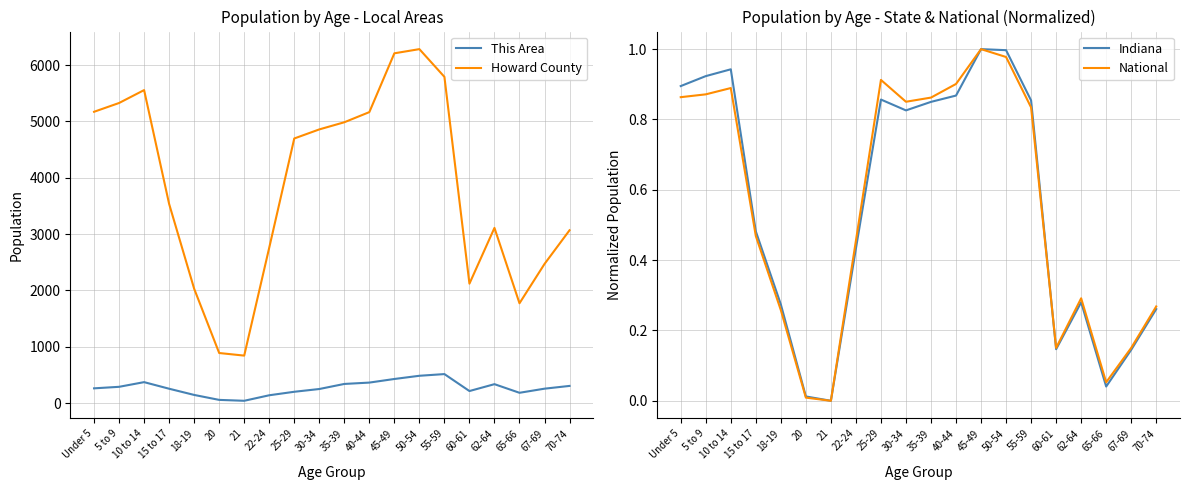

Is it true that National equals 1.4 at 55-59?

False